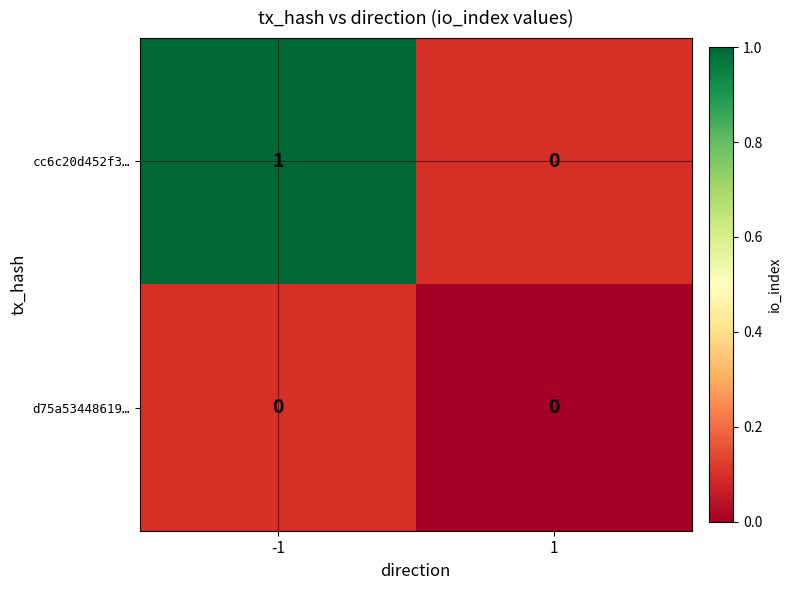

The value of cc6c20d452f3… at -1 is 1. True or false?

True